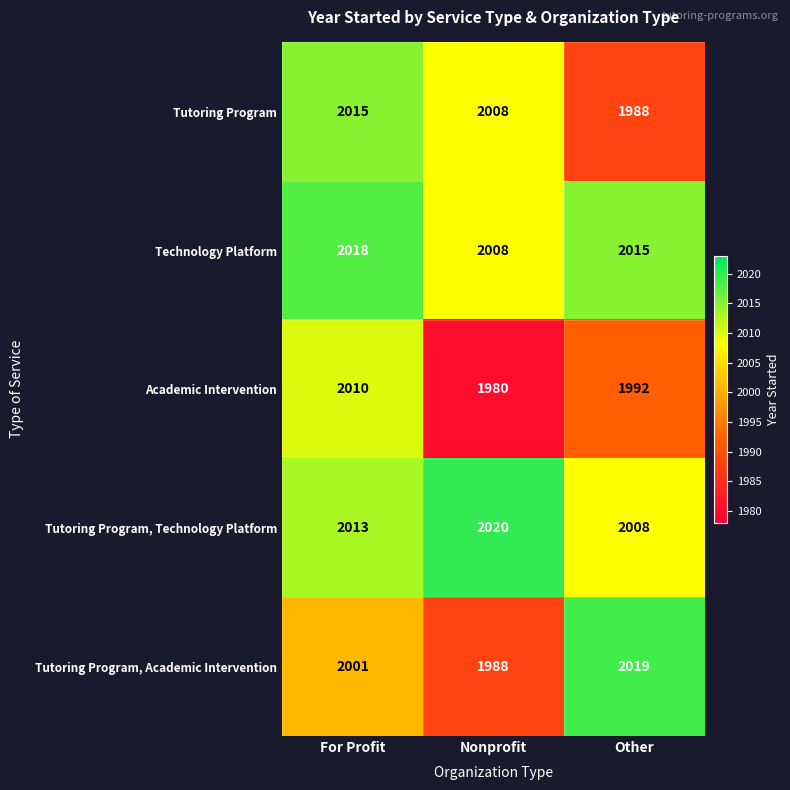

The Academic Intervention series shows 1992 at Other. True or false?

True